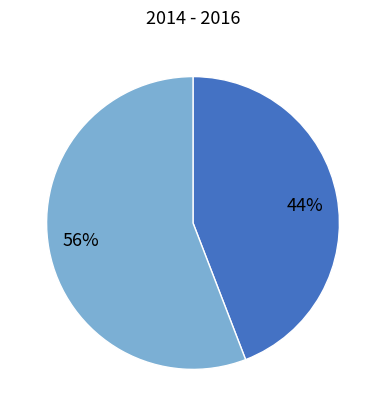

Is there a majority slice in this chart?

Yes